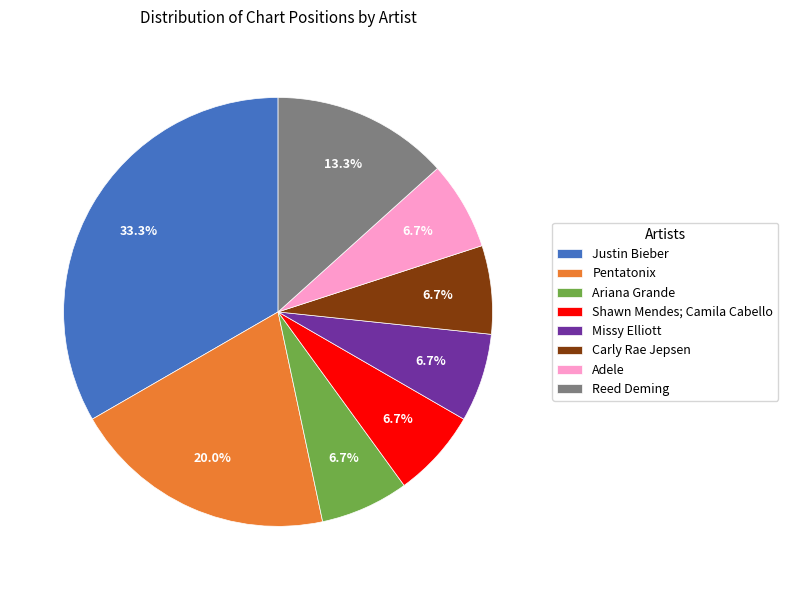

Do Justin Bieber and Shawn Mendes; Camila Cabello together represent more than half of the pie?

No